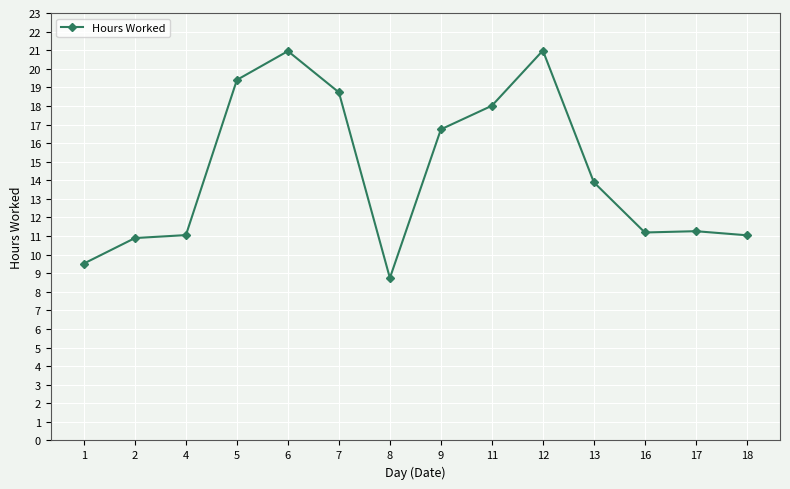

Count the number of values greater than 13.

7